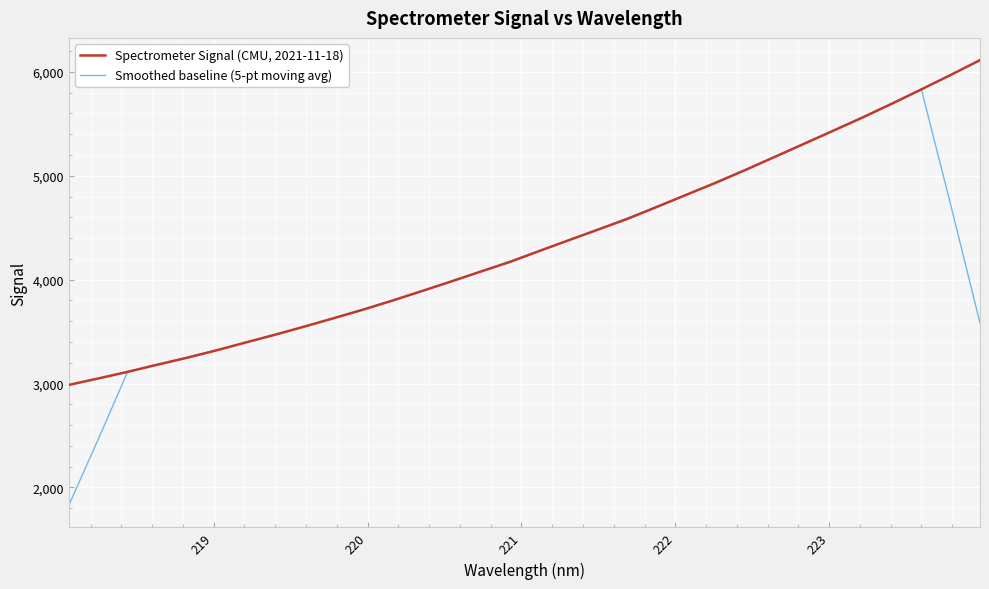

How many lines are shown in the chart?

2